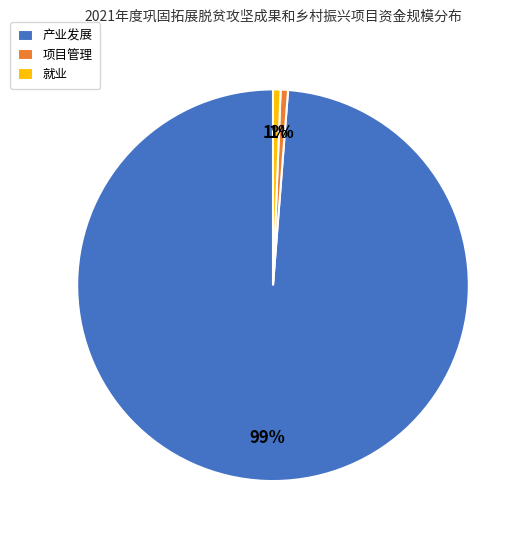

To the nearest percent, what is the average slice percentage?

33%